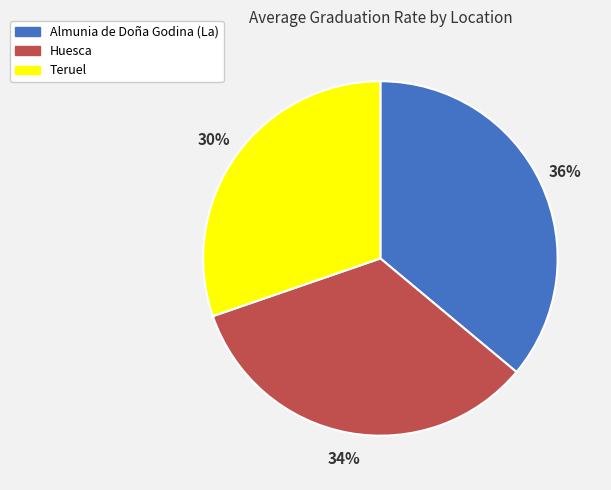

What is the ratio of the value at Almunia de Doña Godina (La) to the value at Teruel?

1.2